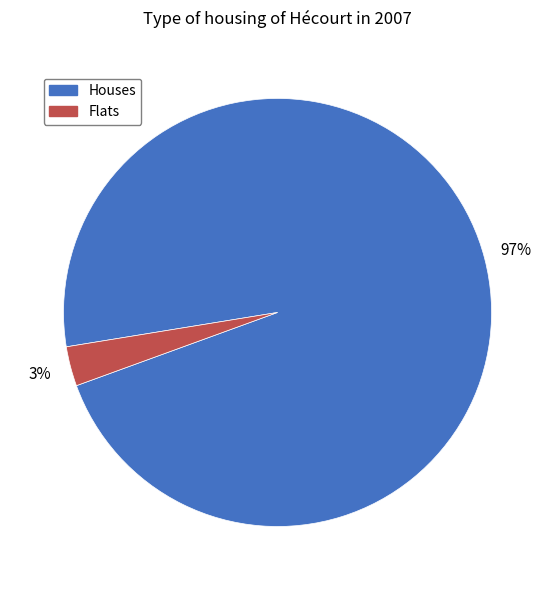

Combined, do Houses and Flats account for over 50%?

Yes